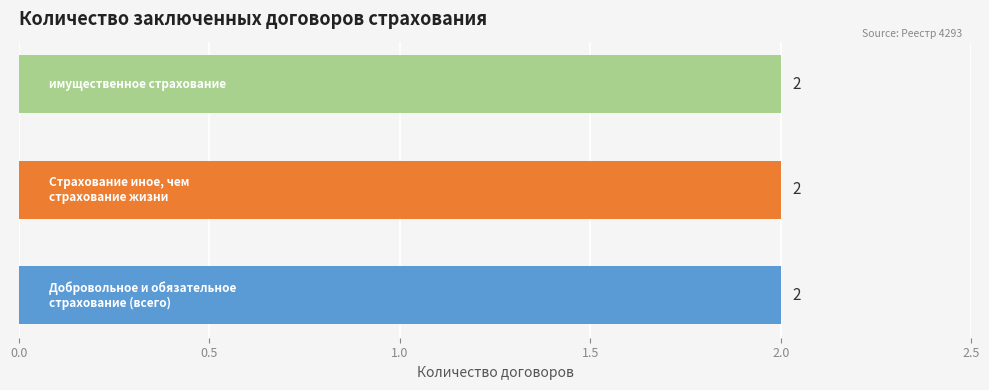

What is the maximum value shown in the chart?

2